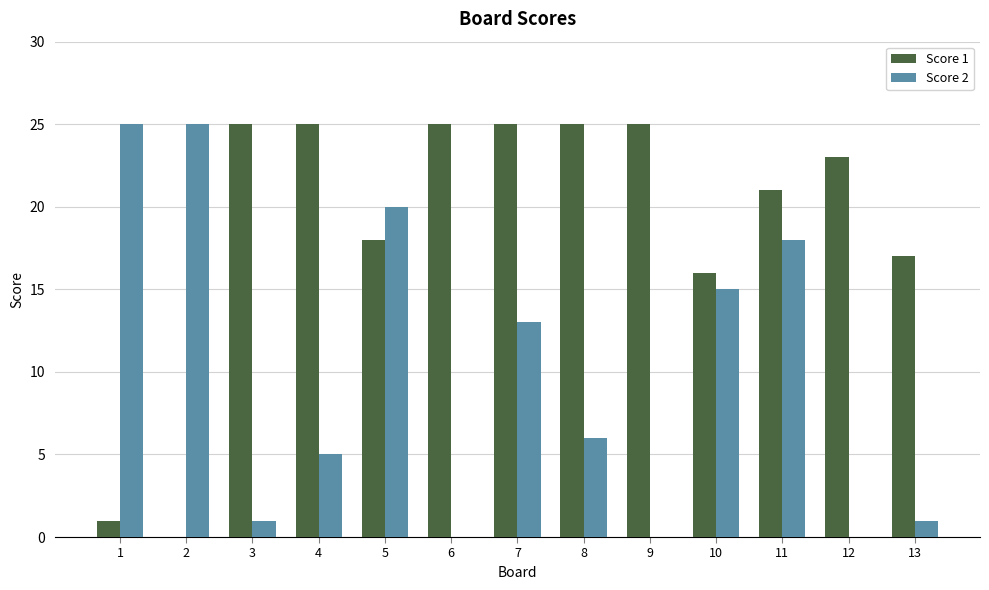

Is it true that Score 2 equals 18 at 11?

True